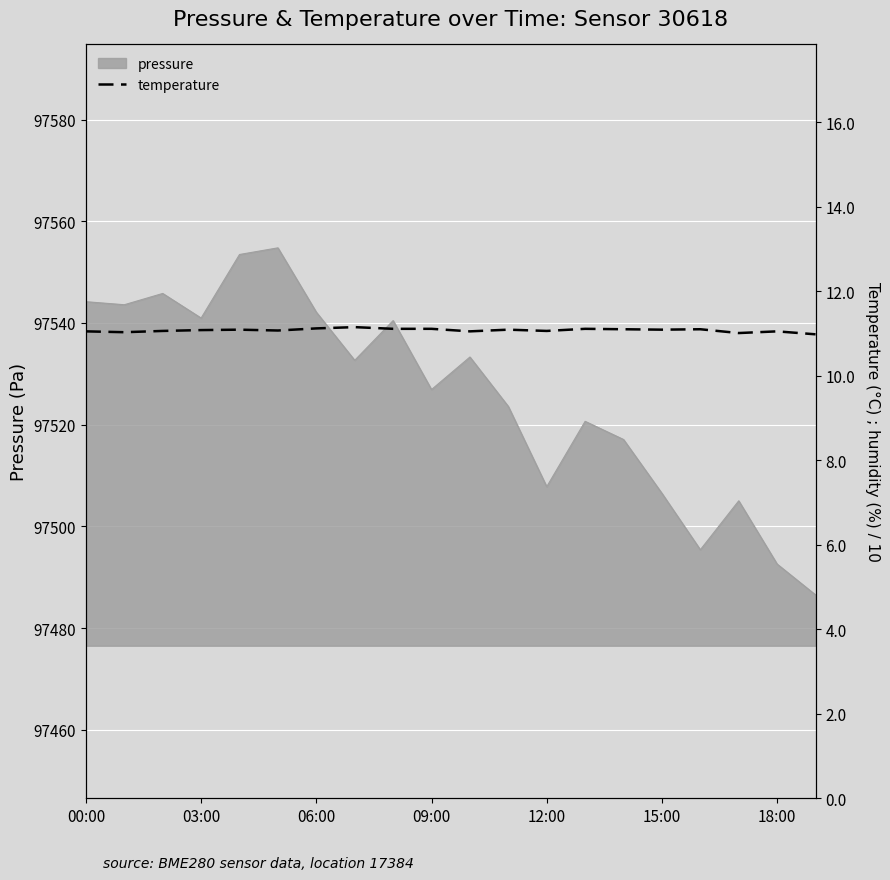

What is the minimum value for pressure?

97486.5